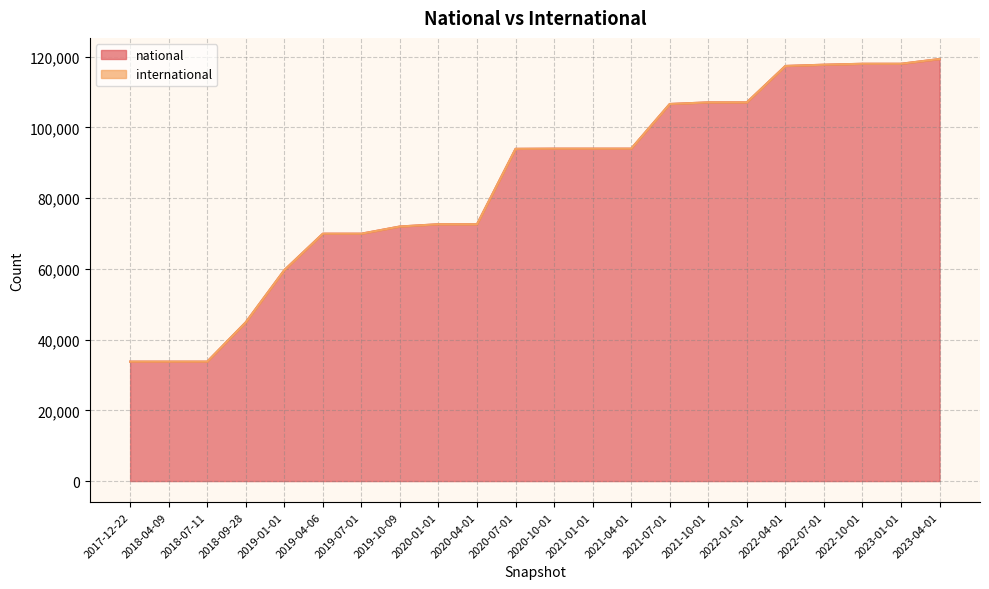

What is the difference between the maximum and minimum values?

85554